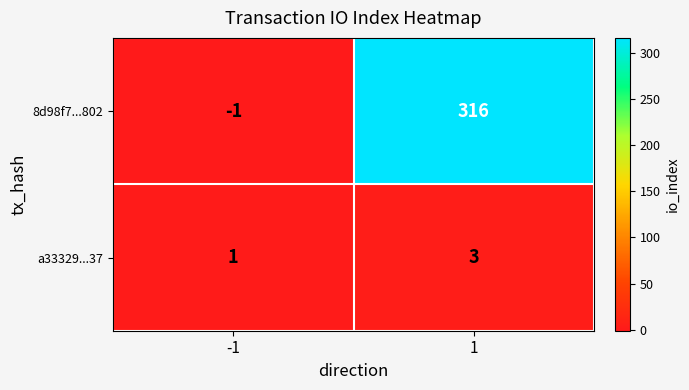

Read the a33329...37 value at 1.

3